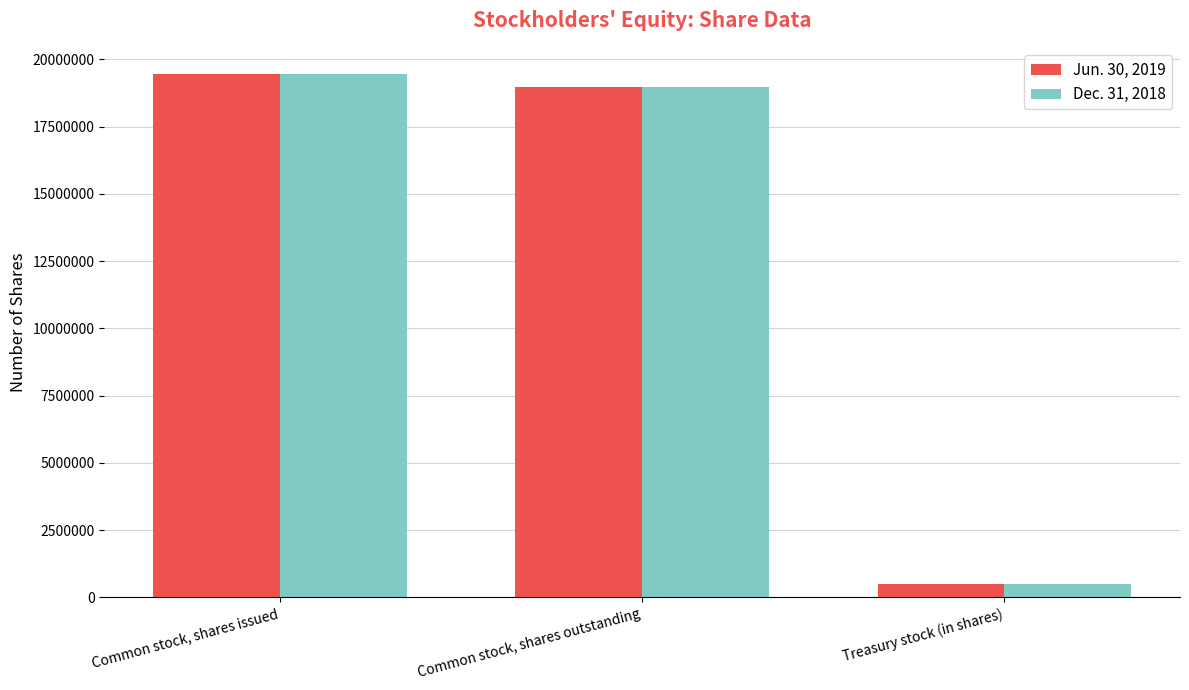

Which label corresponds to the smallest value in the chart?

Treasury stock (in shares)